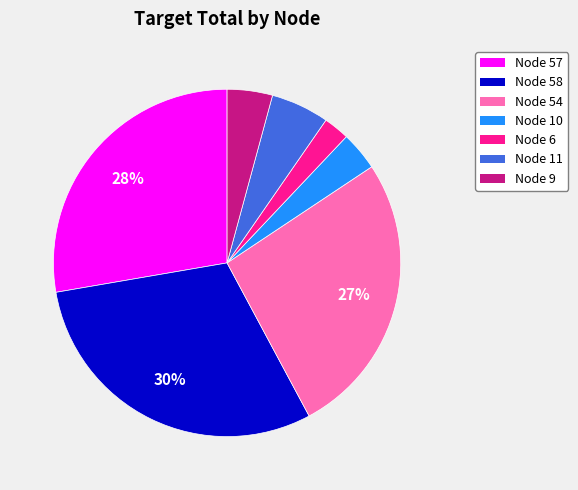

Which category has the biggest portion of the pie?

Node 58